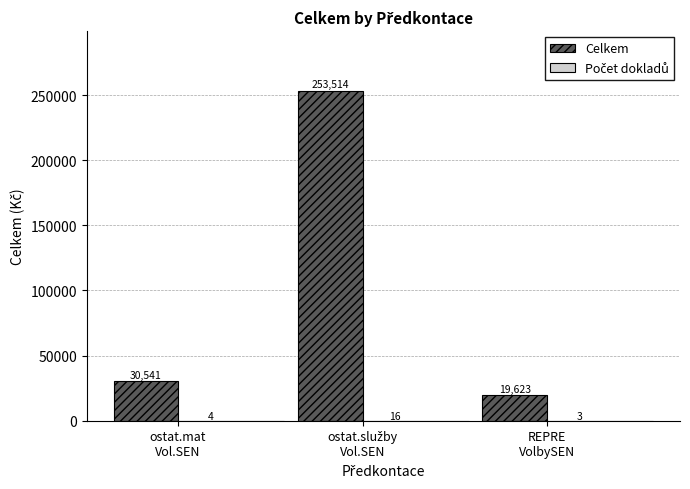

Which series has the largest total across all categories?

Celkem